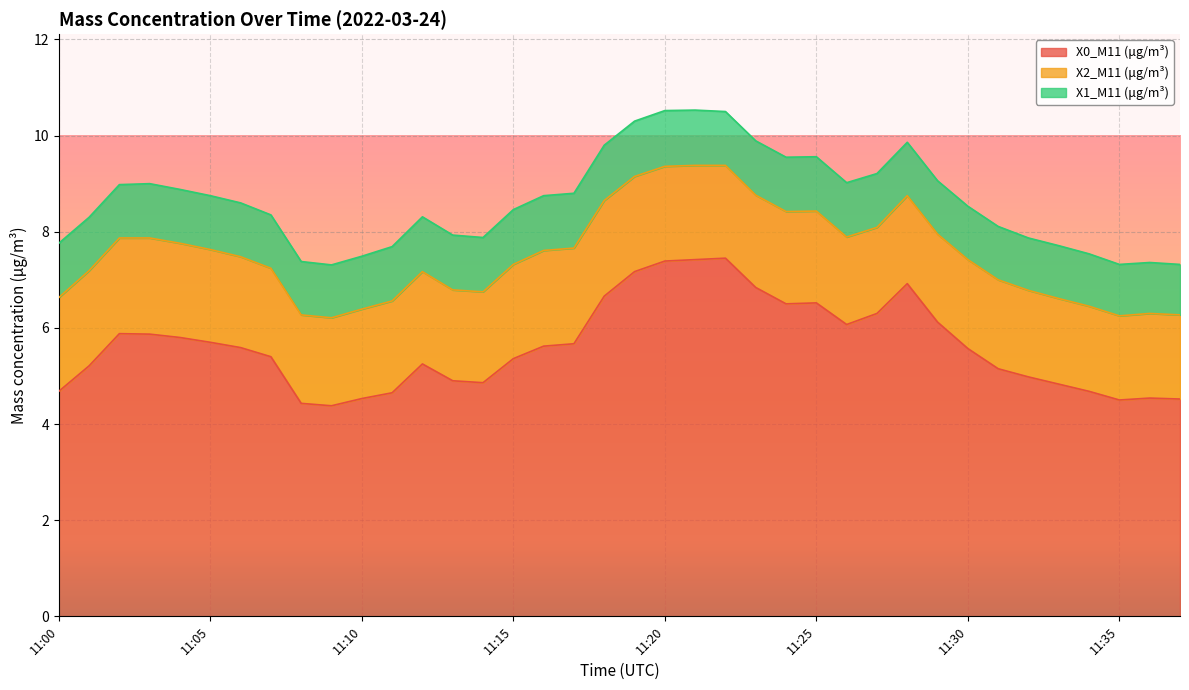

Rank the series by their maximum value, from highest to lowest.

X0_M11 (μg/m³), X2_M11 (μg/m³), X1_M11 (μg/m³)